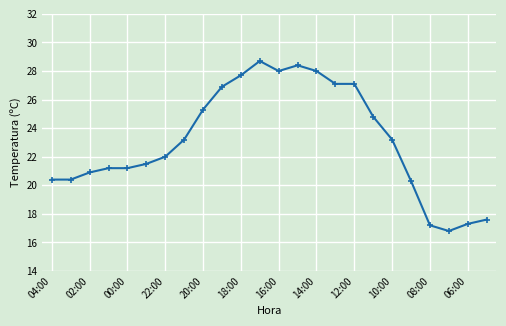

Reading left to right, list all the values displayed in this chart.

20.4	20.4	20.9	21.2	21.2	21.5	22.0	23.2	25.3	26.9	27.7	28.7	28.0	28.4	28.0	27.1	27.1	24.8	23.2	20.3	17.2	16.8	17.3	17.6